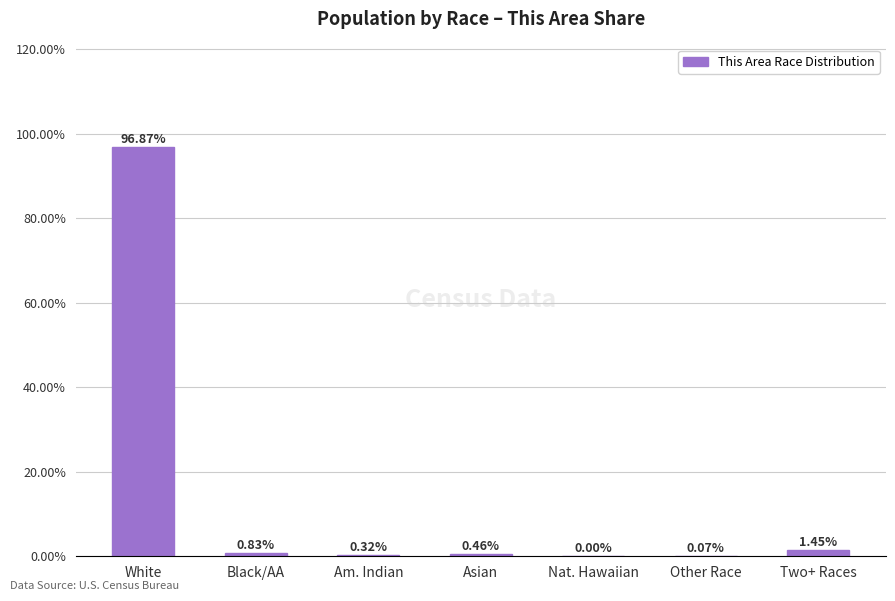

At which label is the value closest to 48?

Two+ Races